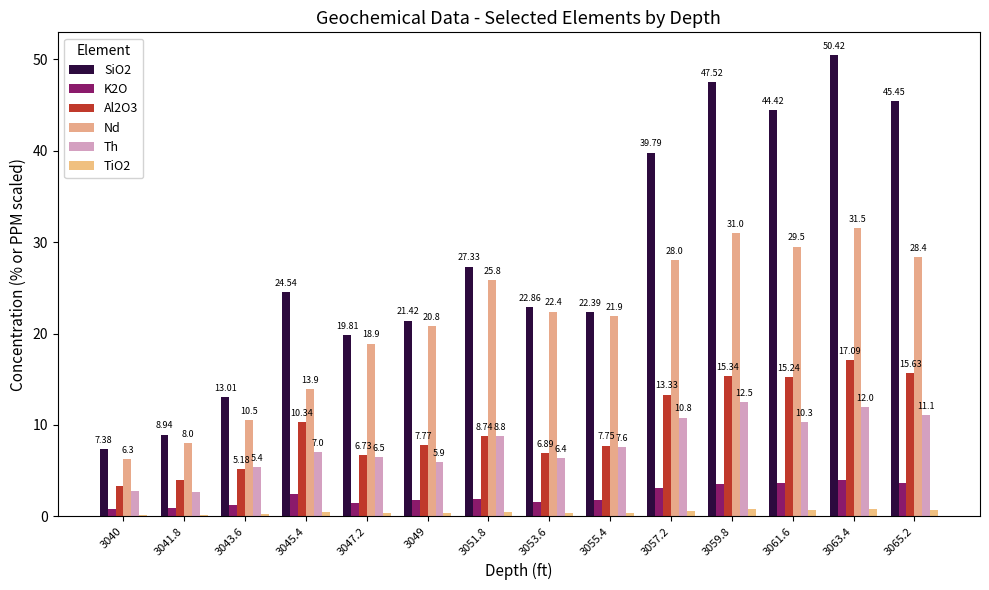

How many groups of bars are there?

14